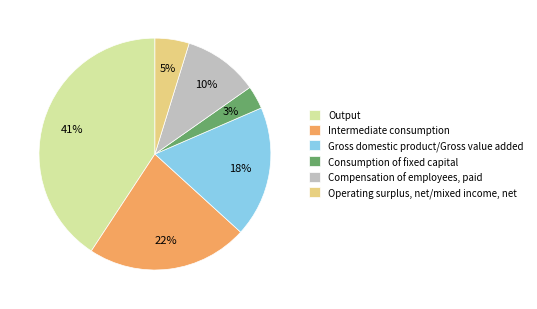

Count the number of slices in the pie.

6